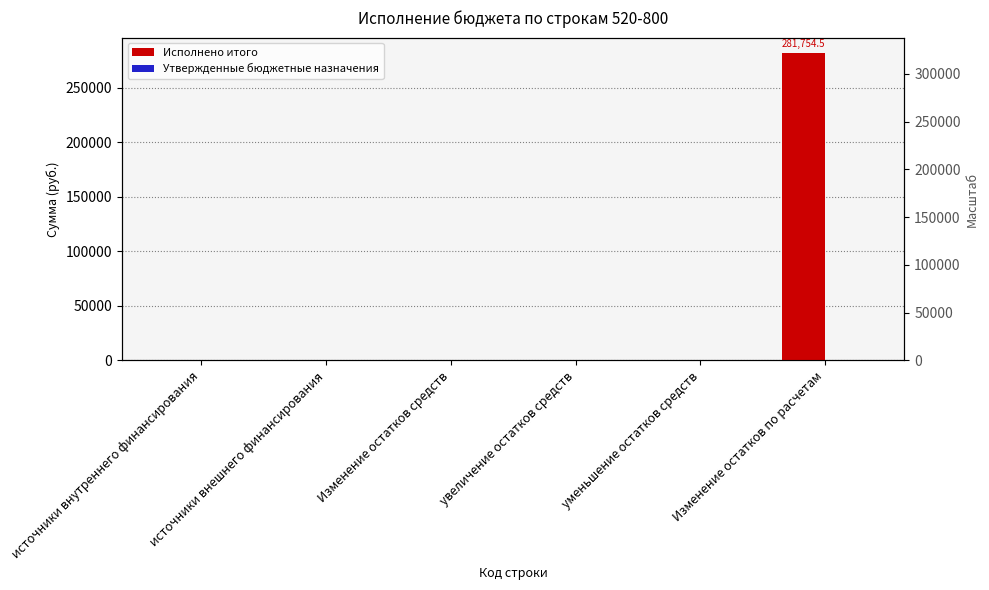

What is the greatest value displayed?

281754.5